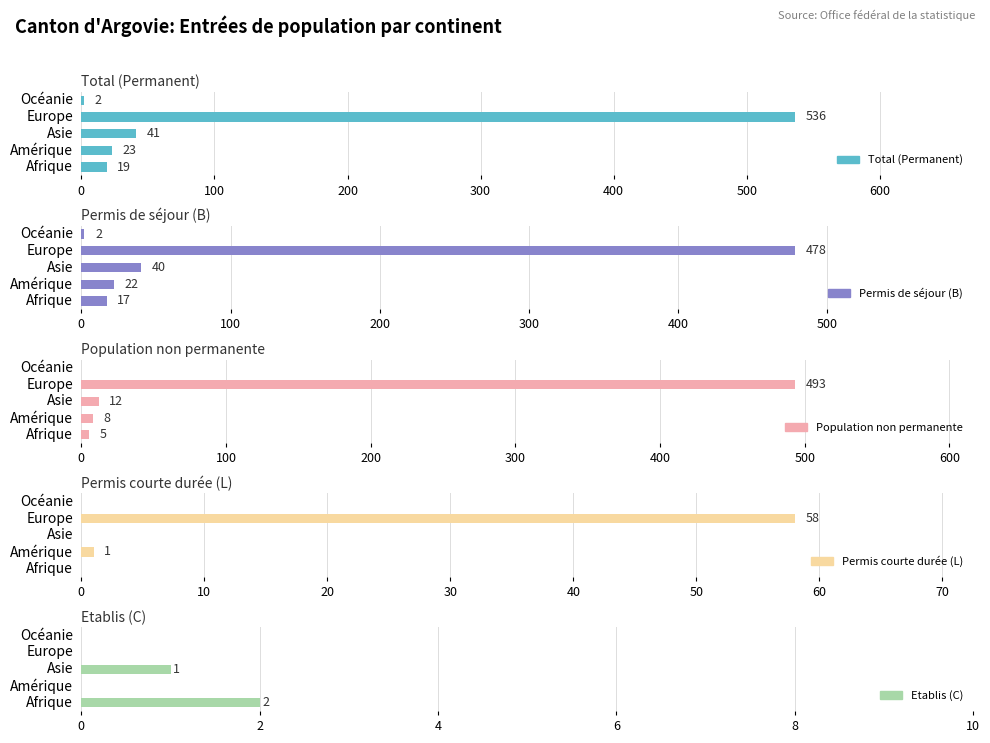

What is the lowest value of the Total (Permanent) series?

2